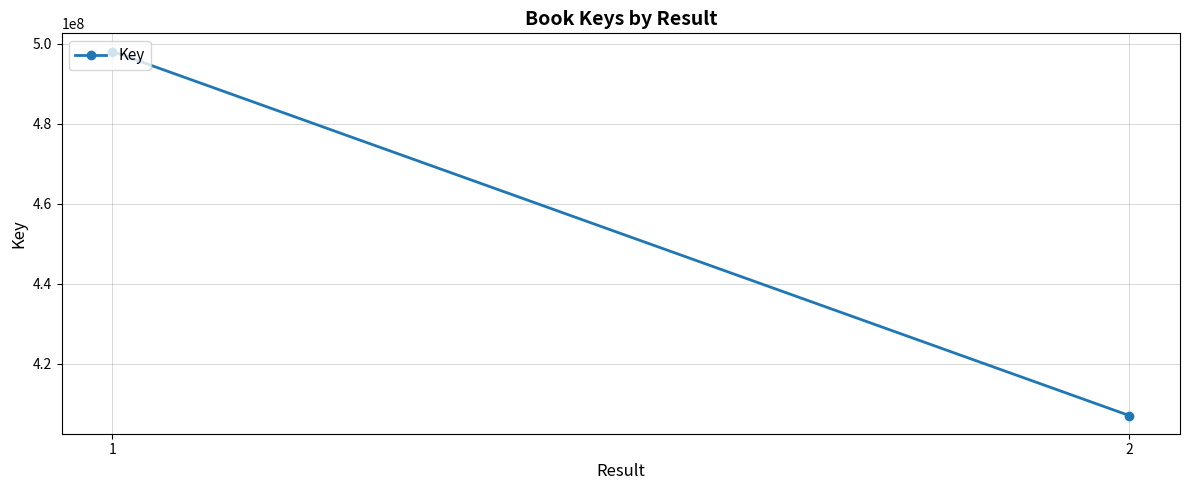

What is the average value?

452547921